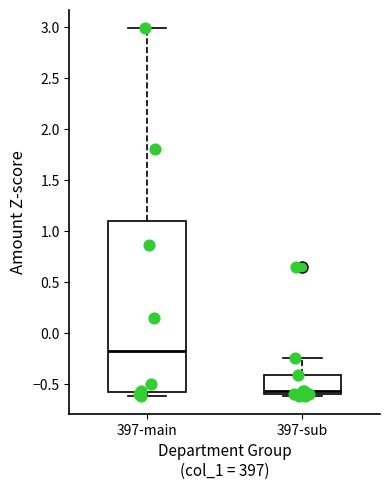

Which box's median line is the highest?

397-main